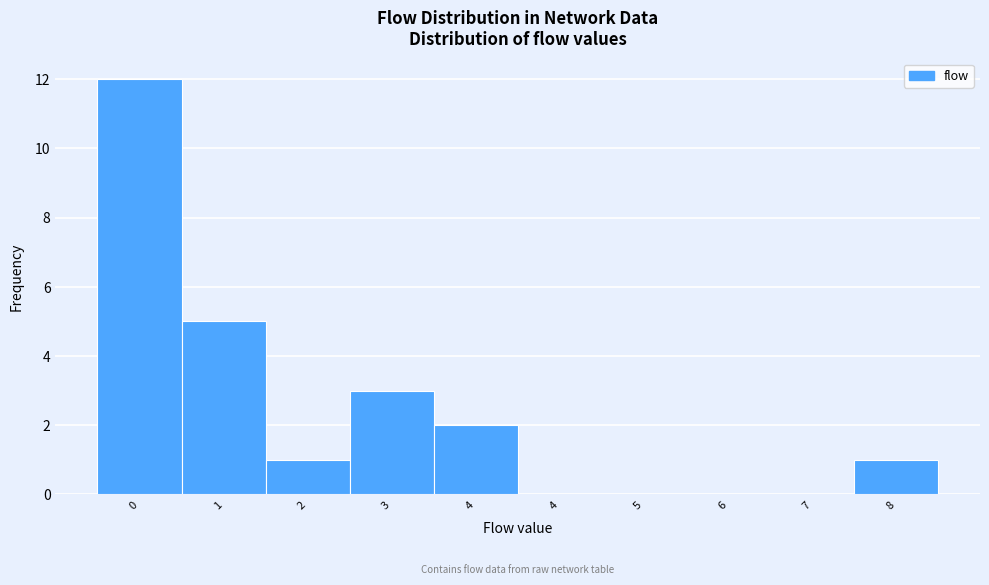

How many data points does each series have?

10